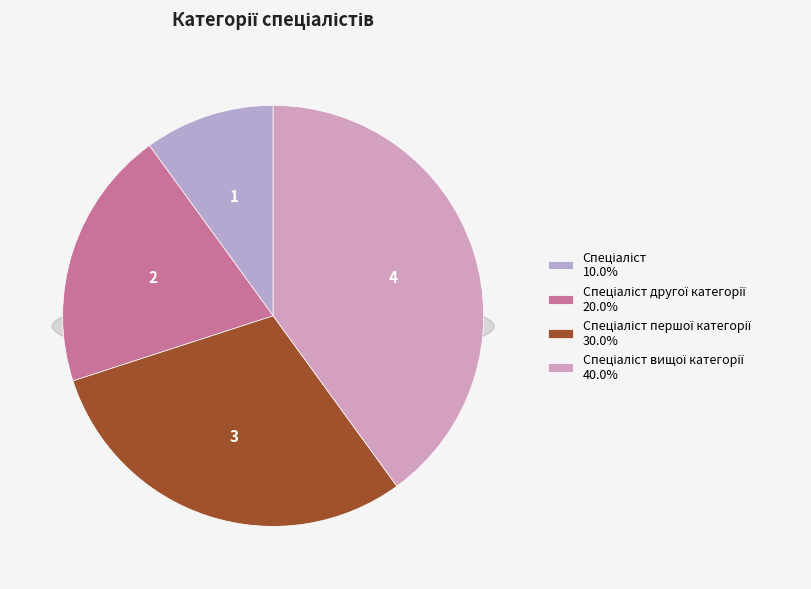

Does Спеціаліст account for over 50% of the chart?

No